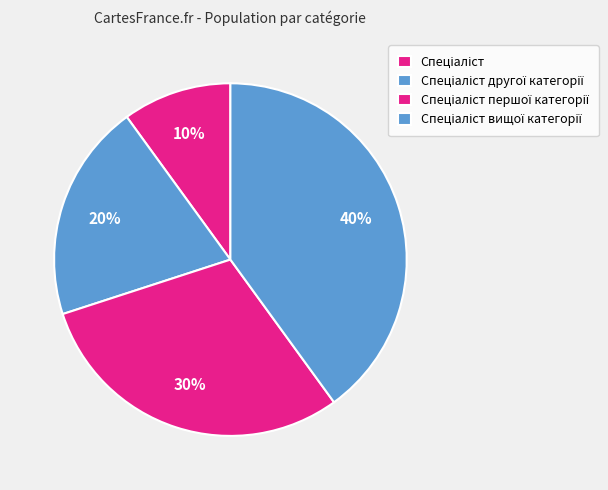

What is the smallest slice in the pie chart?

Спеціаліст